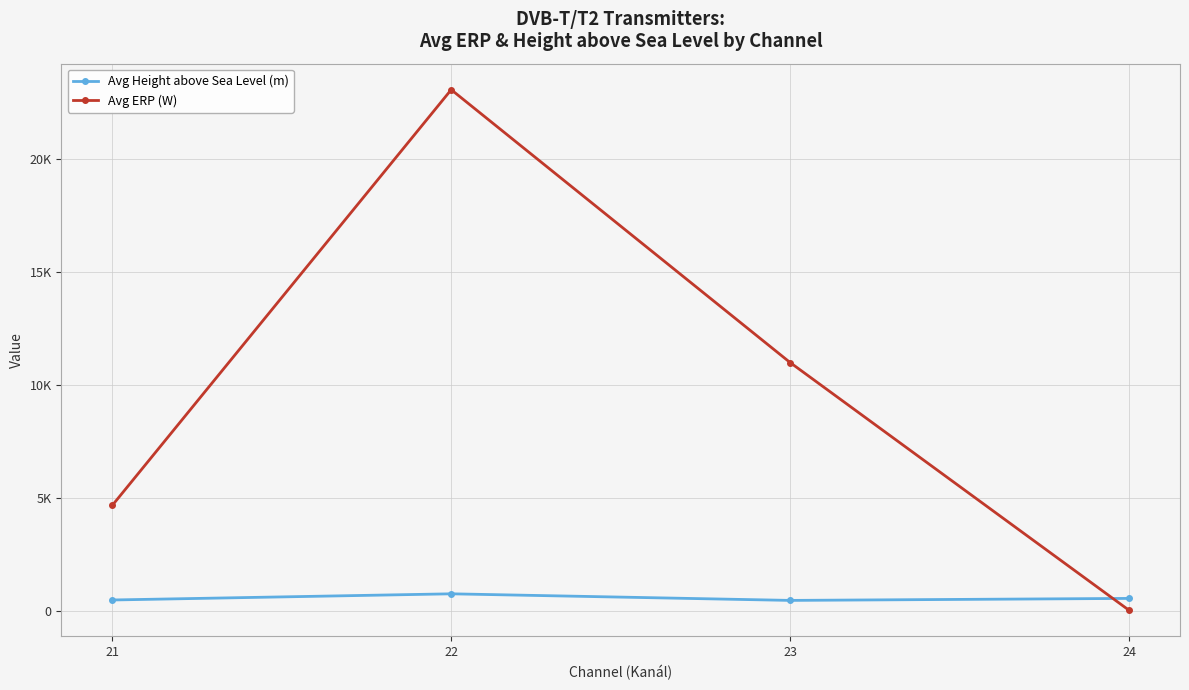

What are all the series names shown in the legend?

Avg Height above Sea Level (m), Avg ERP (W)